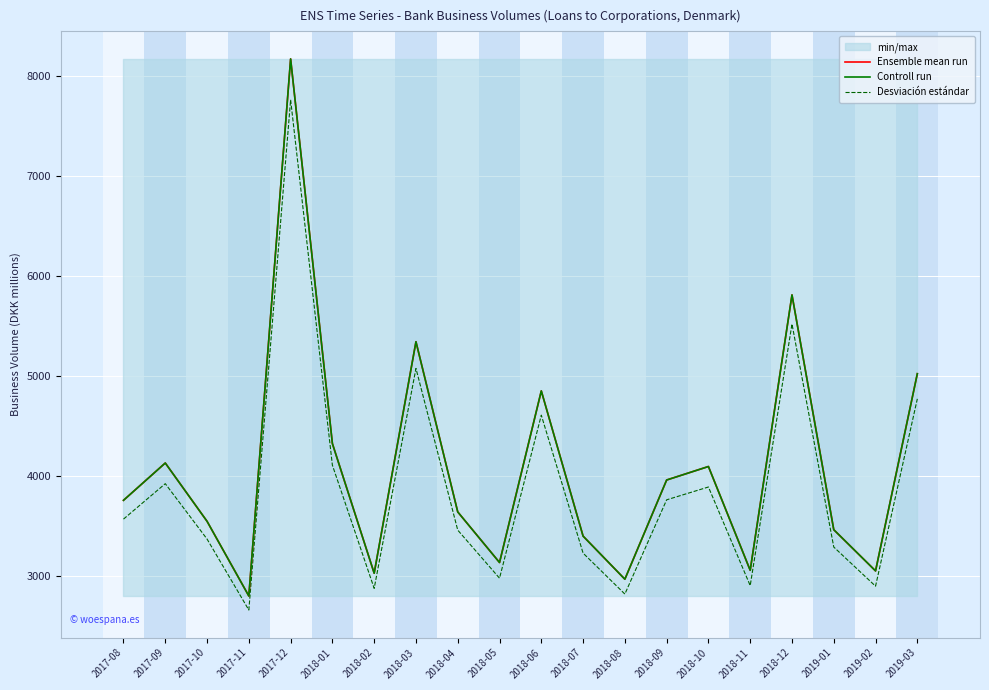

What is the total value across all series at 2017-10?

10472.5